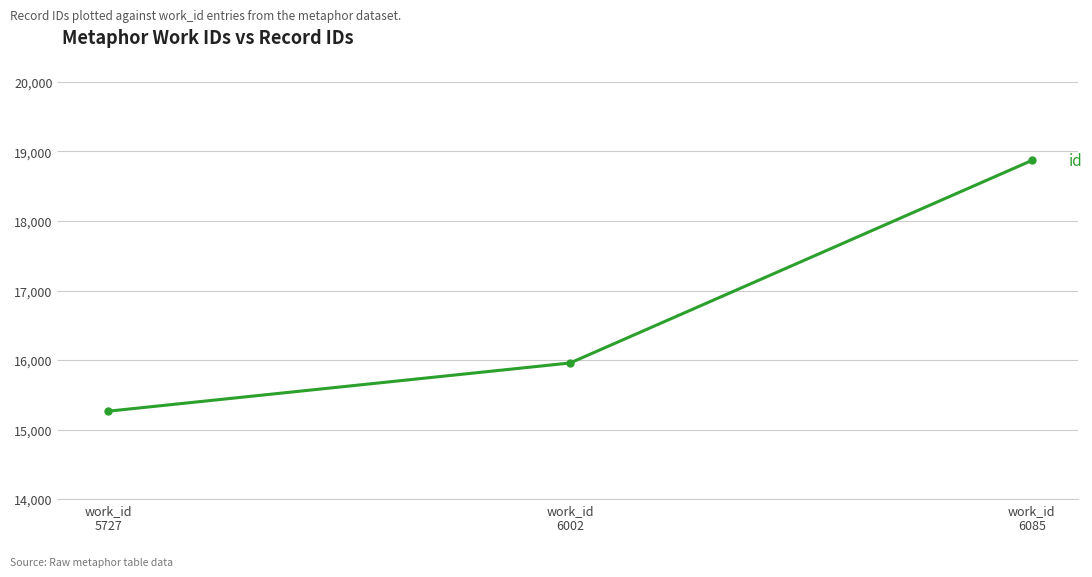

The chart shows a value of 18870 at work_id
6085. True or false?

True